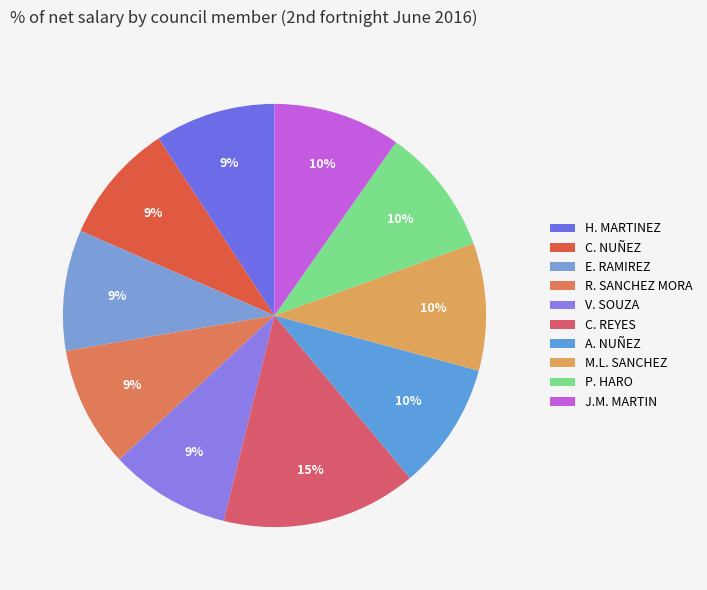

How many slices are in this pie chart?

10